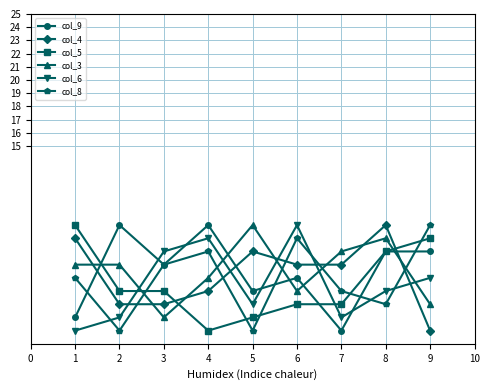

Which series changed the most between 6 and 7?

col_6